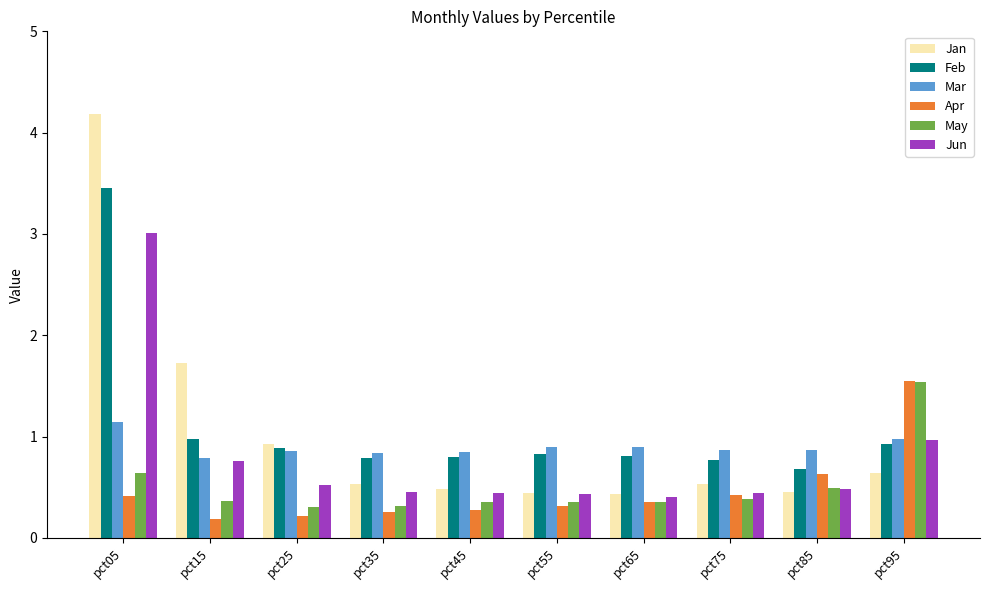

Which label corresponds to the largest value in the chart?

pct05